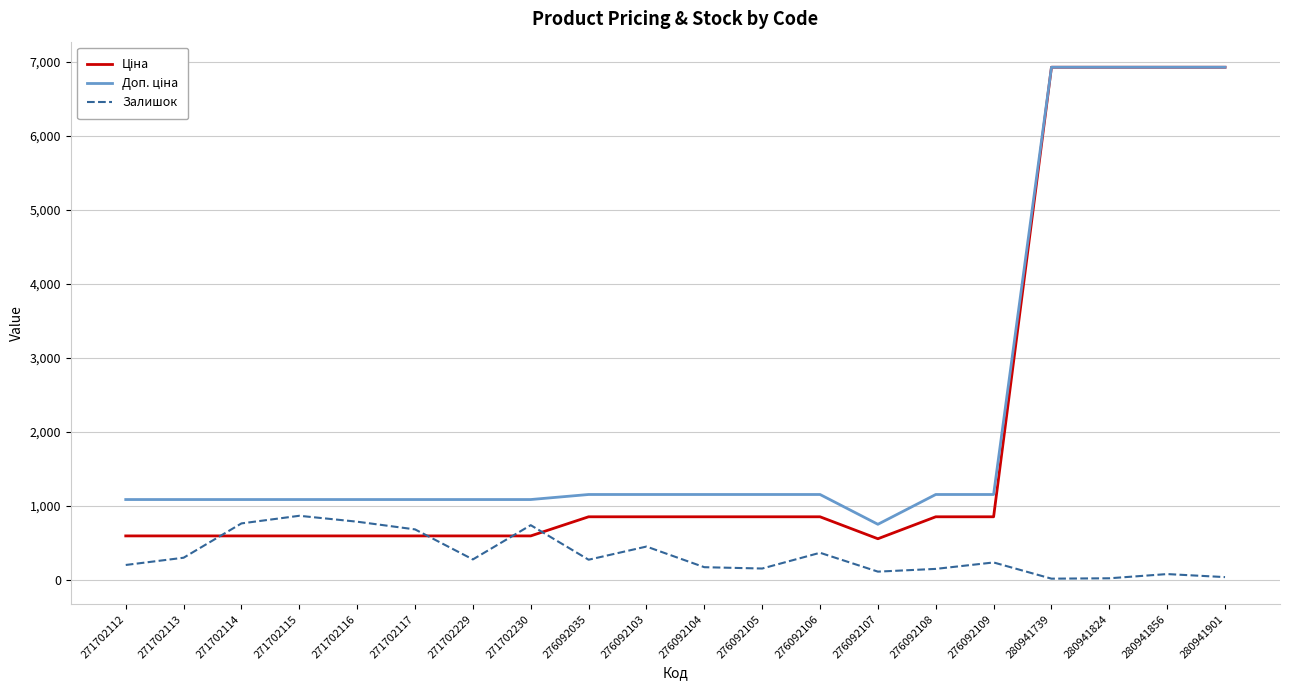

What is the maximum value for Залишок?

862.0